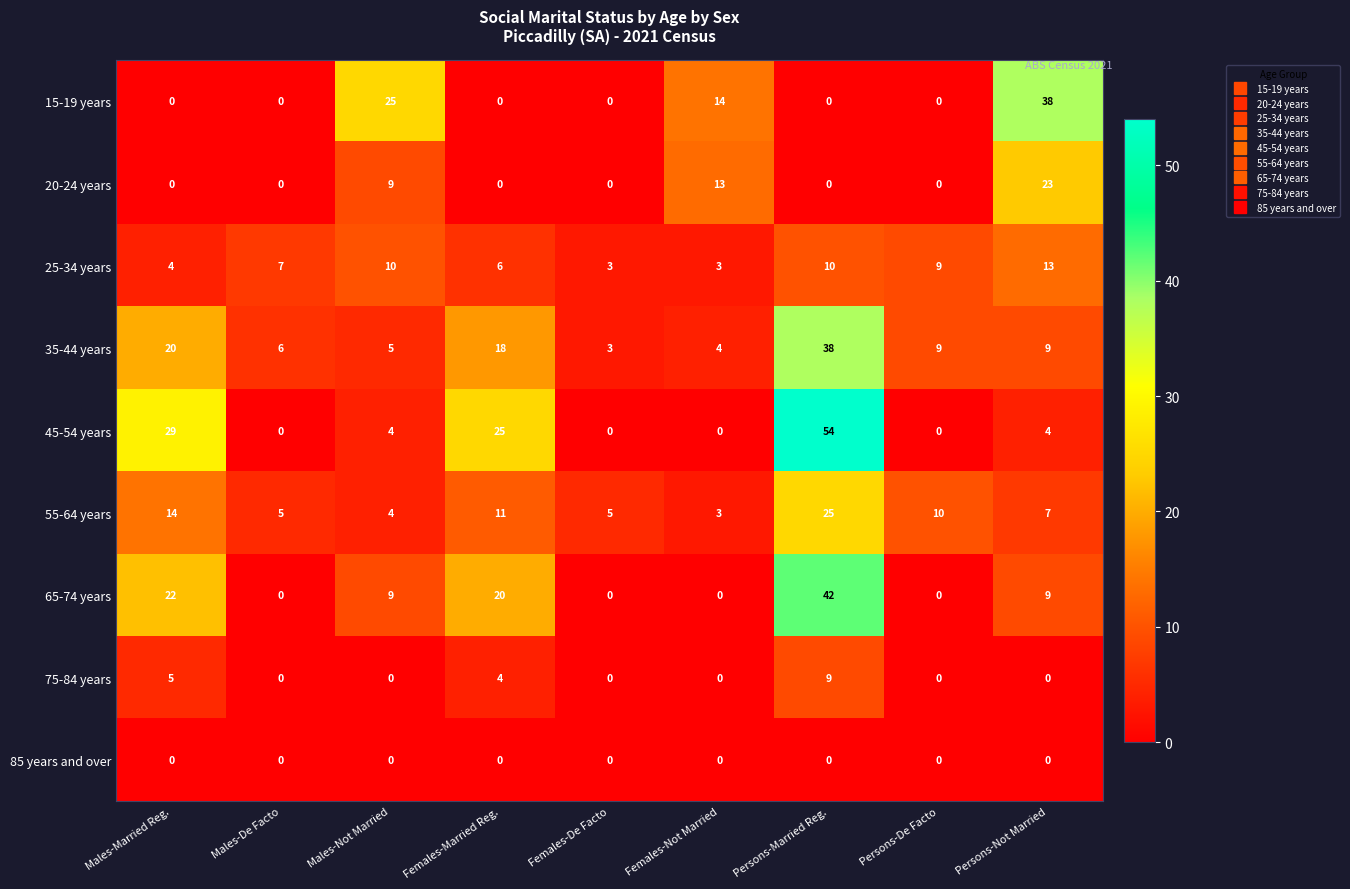

Between Persons-Married Reg. and Persons-De Facto, which series saw the biggest shift?

45-54 years